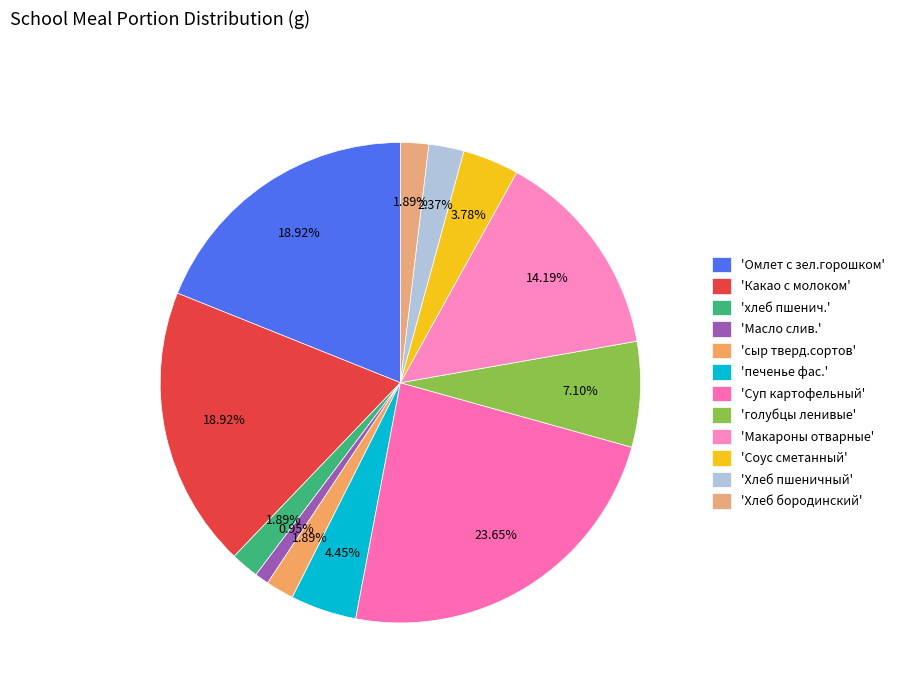

Is there any slice that represents more than half of the pie?

No